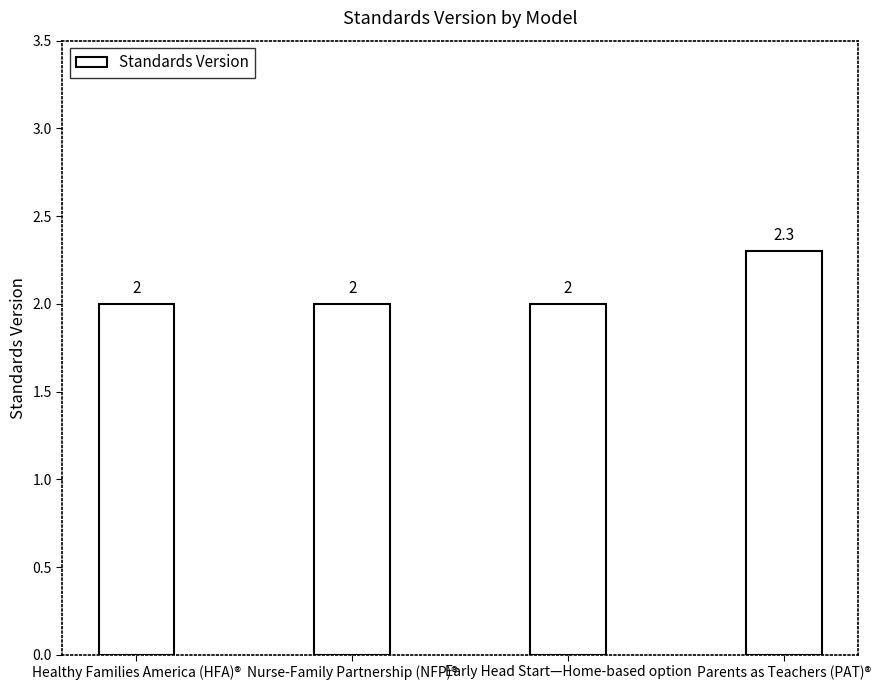

Is it true that the value at Healthy Families America (HFA)® is 0.4?

False